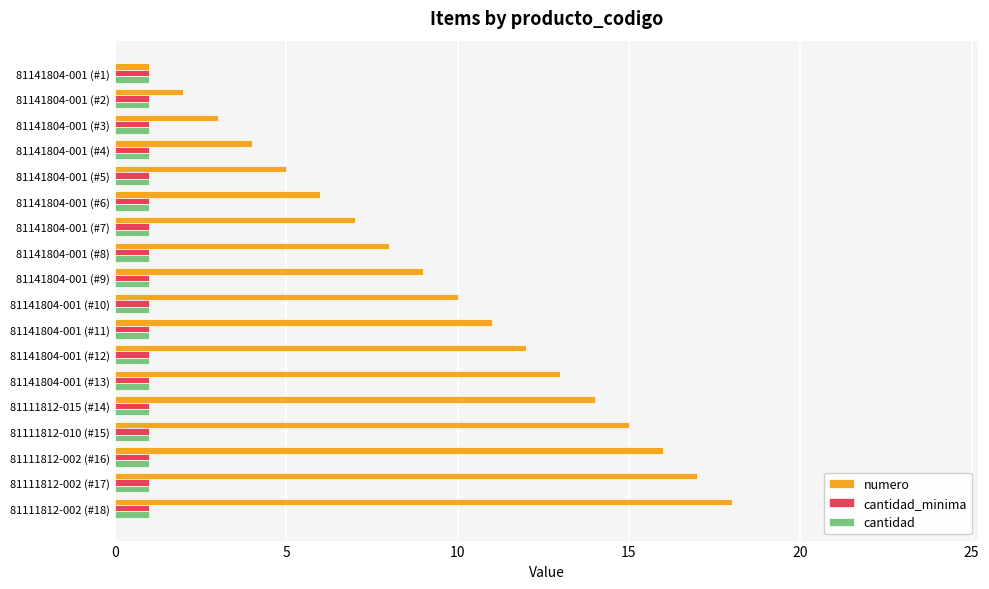

What is the minimum value shown in the chart?

1